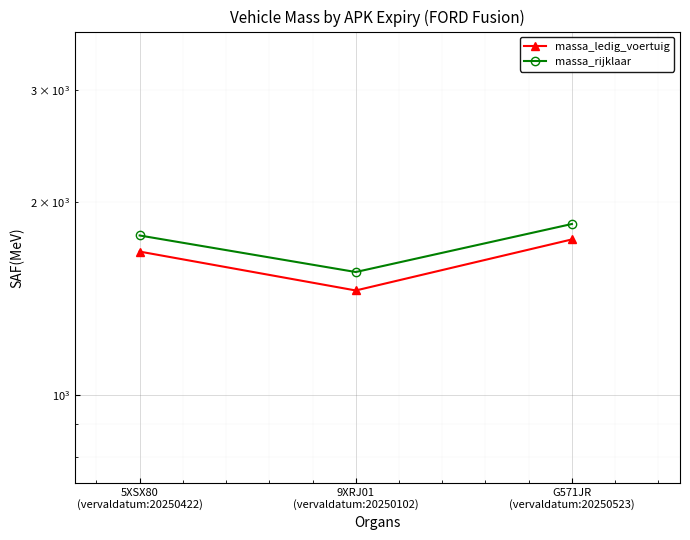

Is the value of massa_rijklaar at 5XSX80
(vervaldatum:20250422) greater than the value of massa_ledig_voertuig at G571JR
(vervaldatum:20250523)?

Yes